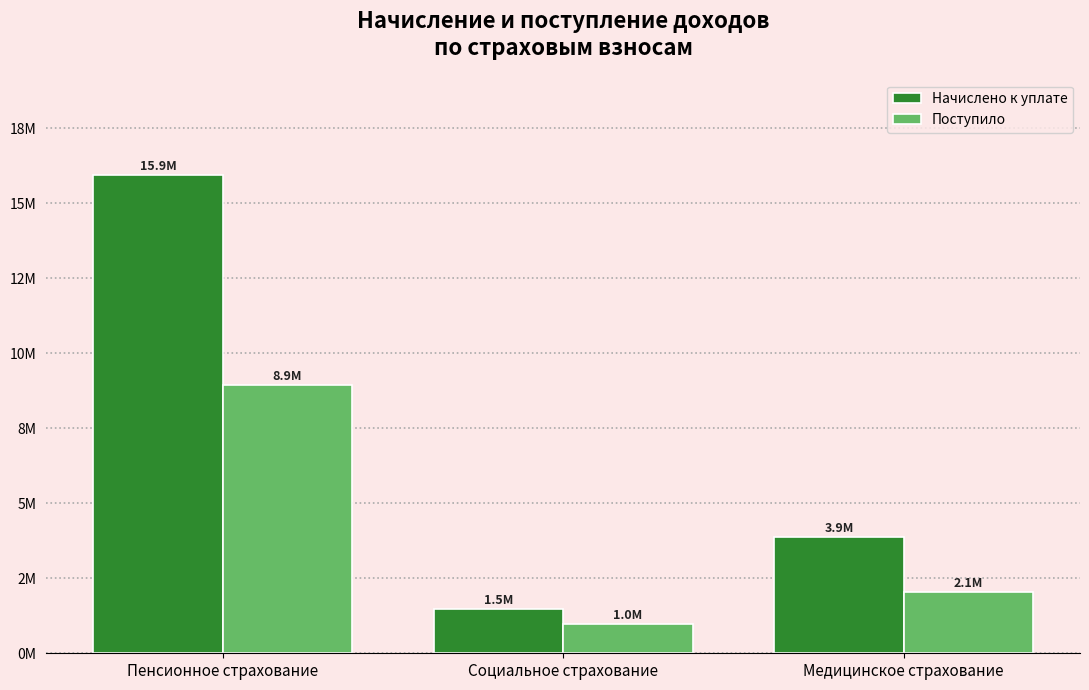

Does the chart contain any negative values?

No